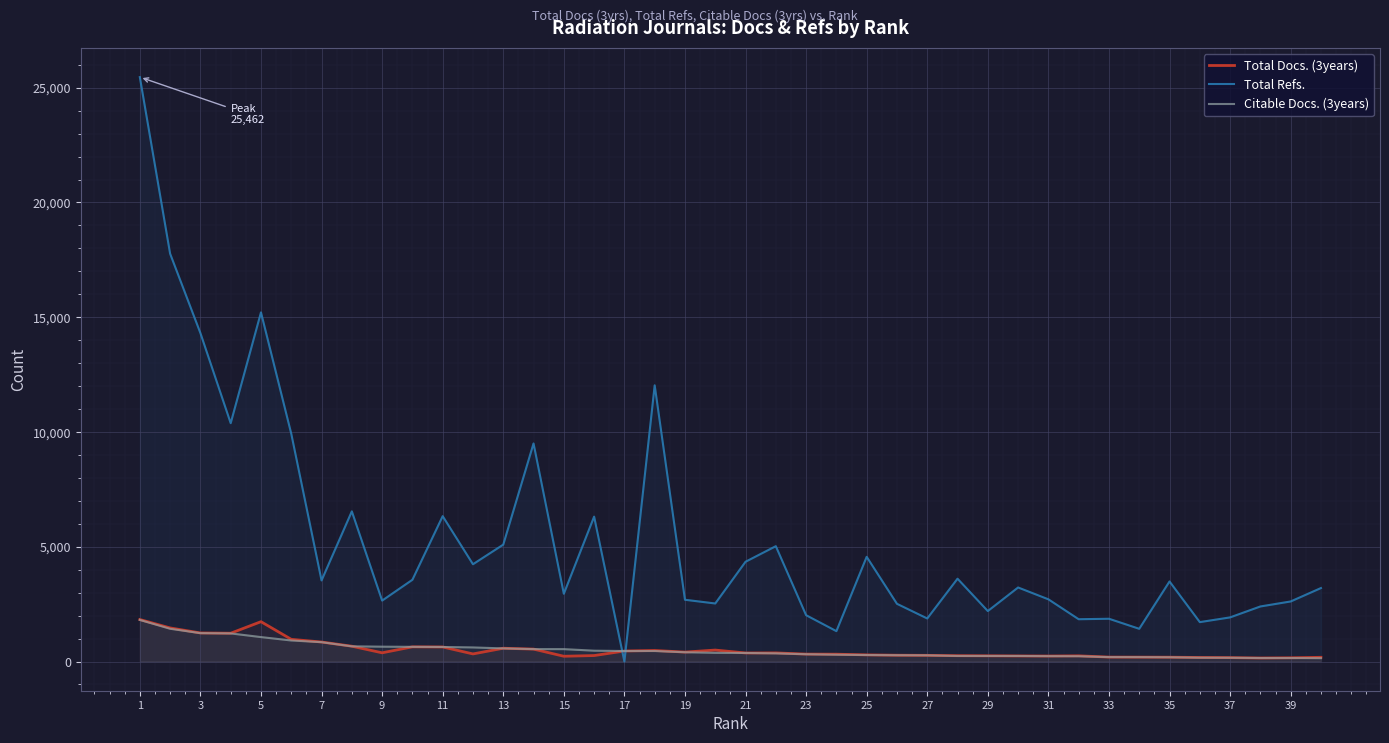

Which series has the largest range (max minus min)?

Total Refs.